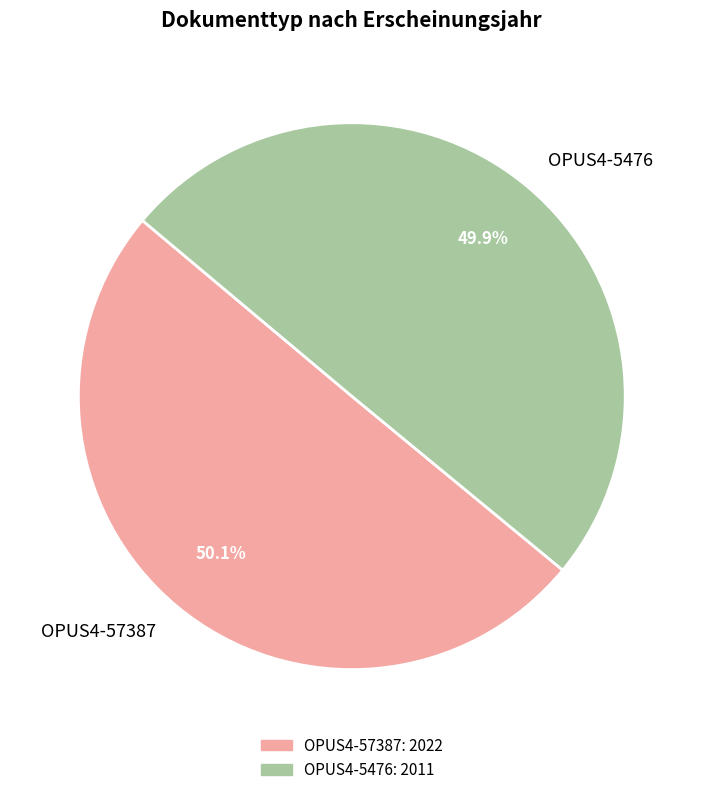

Is there a majority slice in this chart?

Yes